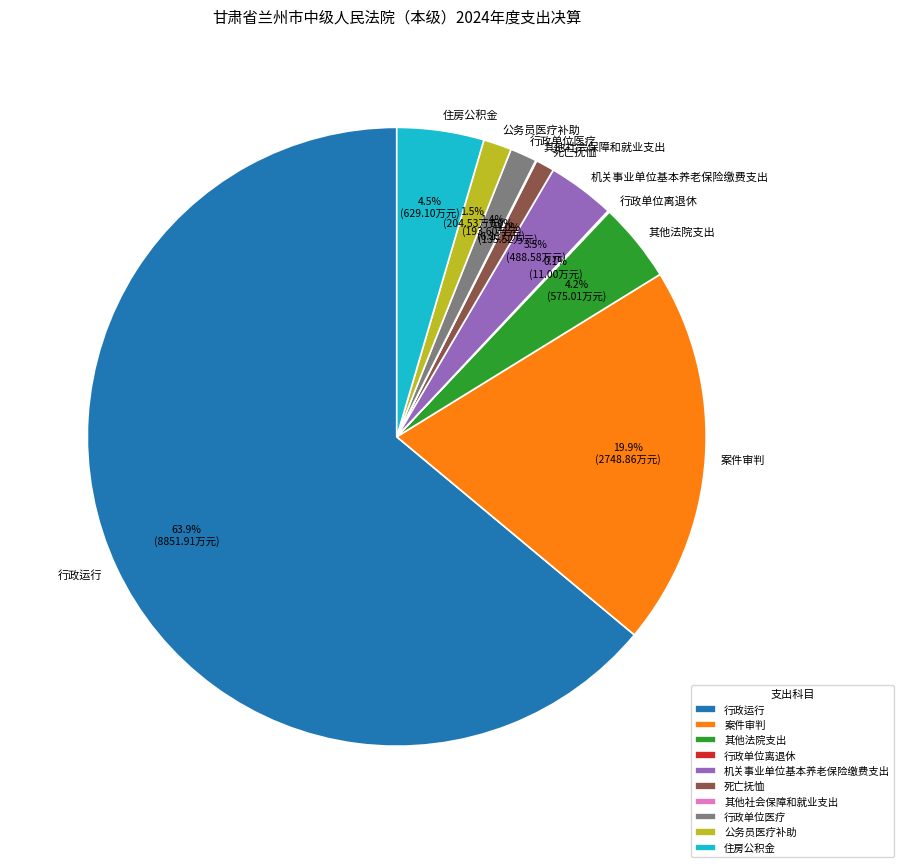

Approximately how many times larger is the value at 行政单位医疗 compared to 其他法院支出?

0.3